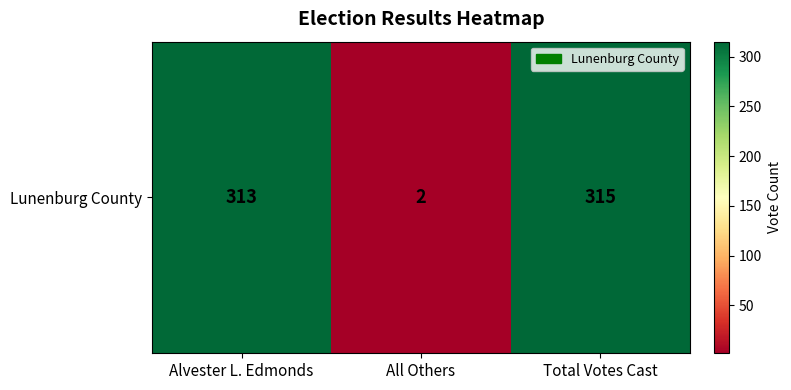

Reading right to left, extract all data points from this chart.

Total Votes Cast=315	All Others=2	Alvester L. Edmonds=313